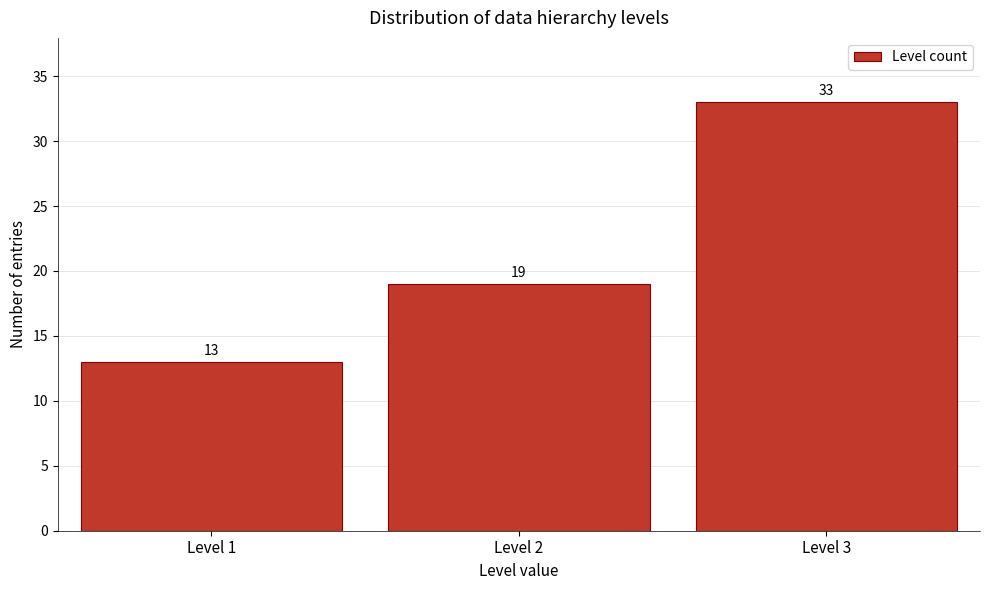

What is the height of the bar covering 1.5 to 2.5 on the x-axis?

19